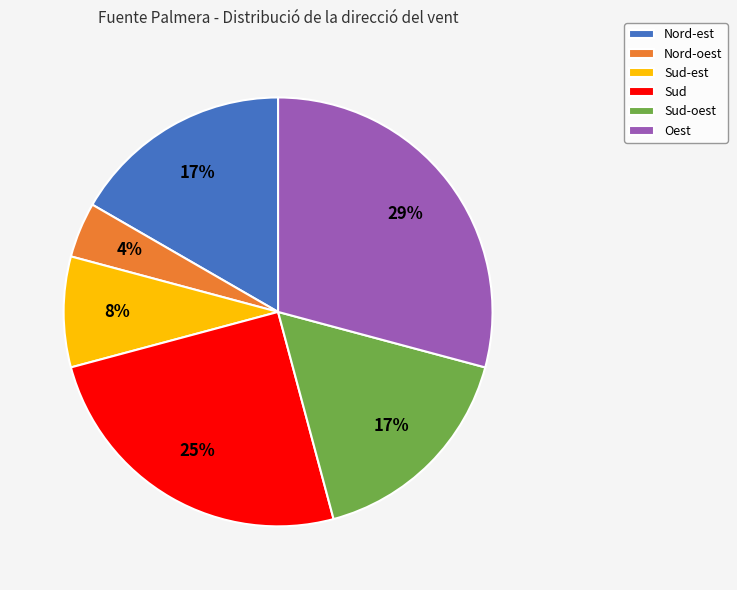

How many slices are in this pie chart?

6